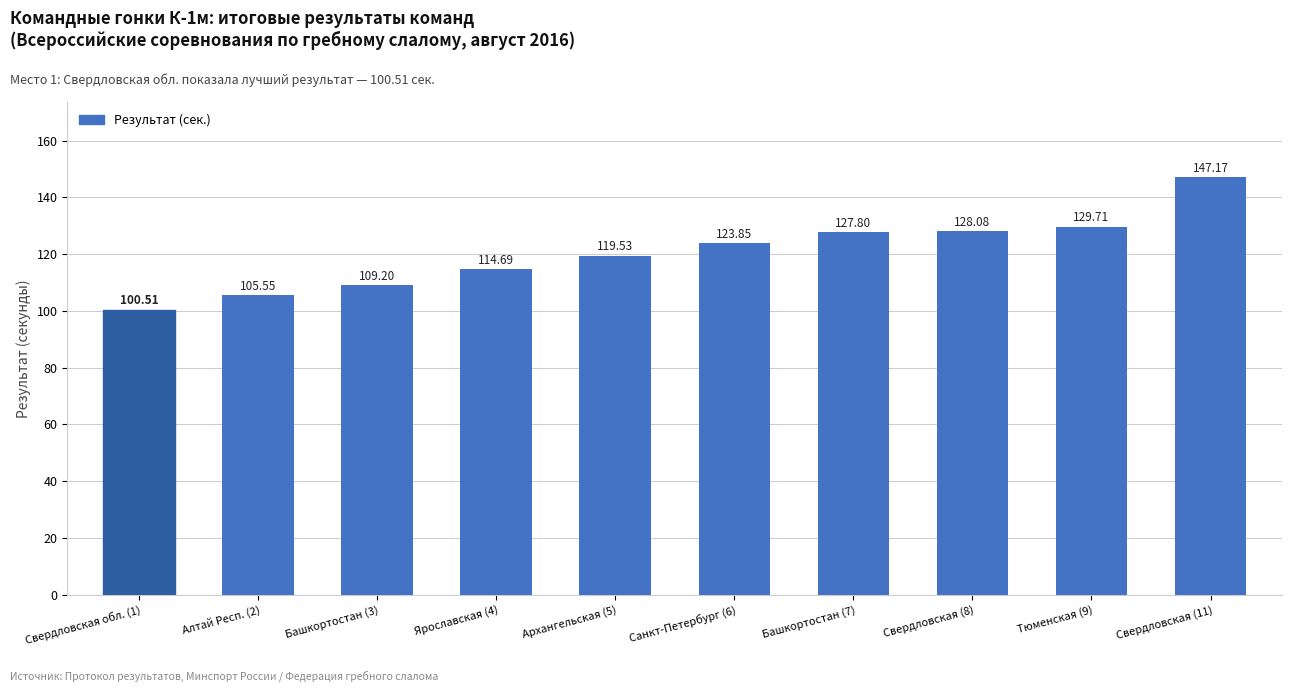

What is the difference between the maximum and minimum values?

46.7